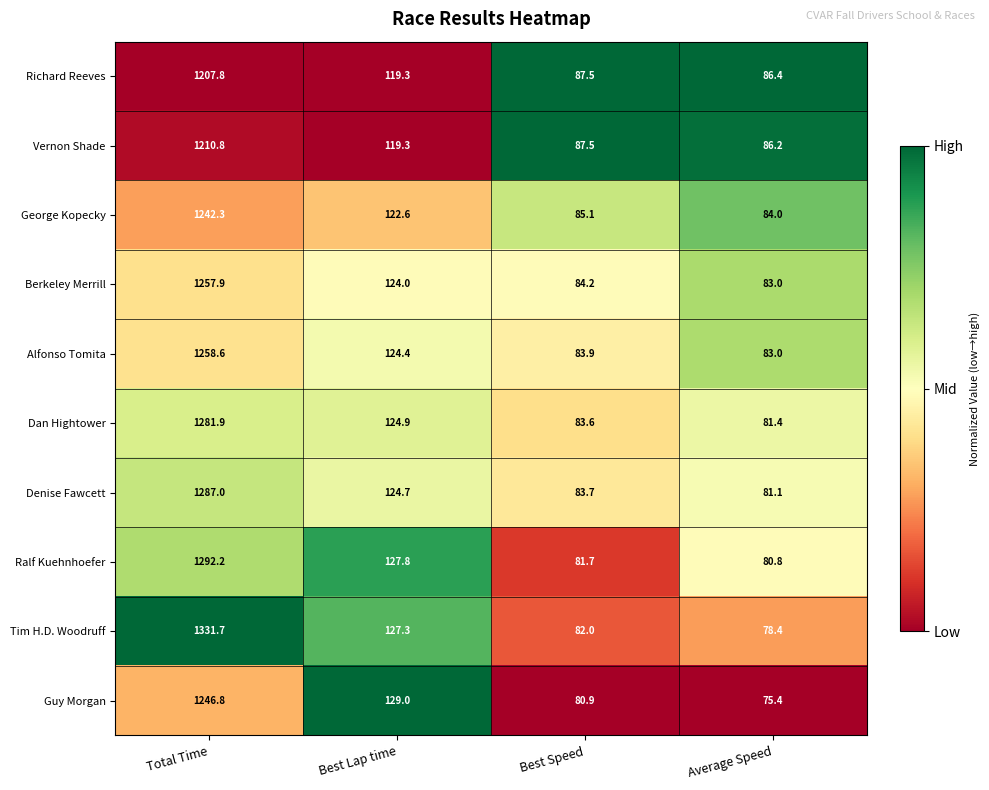

Which label corresponds to the smallest value in the chart?

Average Speed